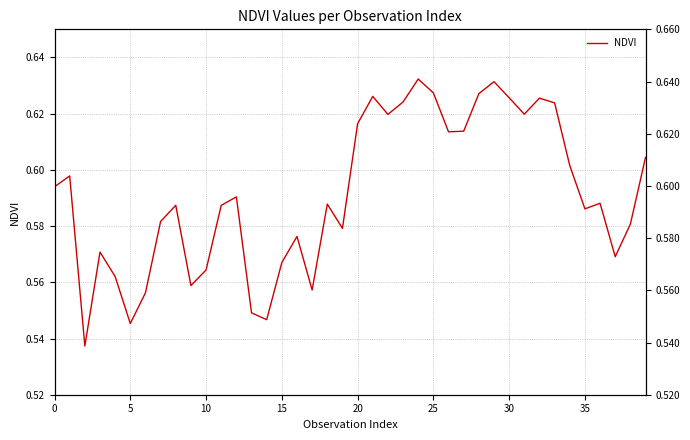

Which has a higher value, 21 or 14?

21